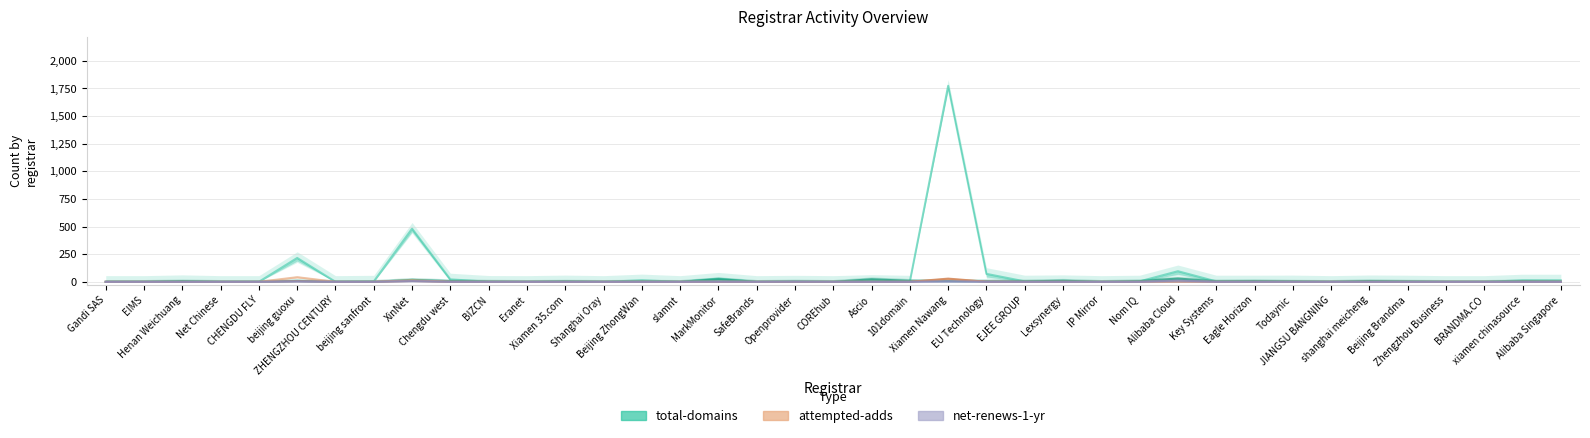

True or false: total-nameservers and net-renews-1-yr intersect in this chart.

False